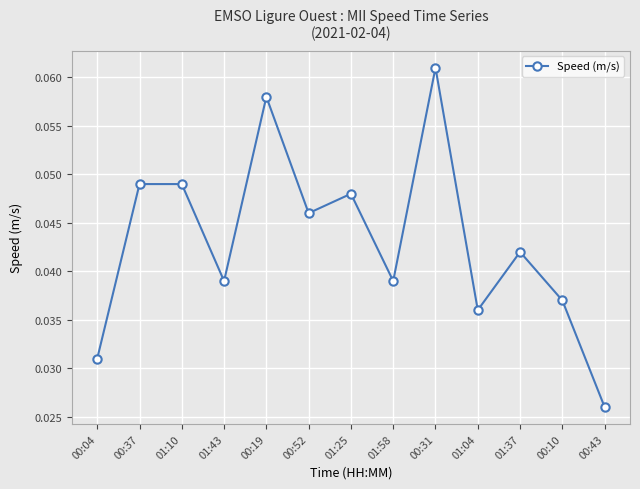

How many points are lower than both their immediate neighbors (excluding endpoints)?

4